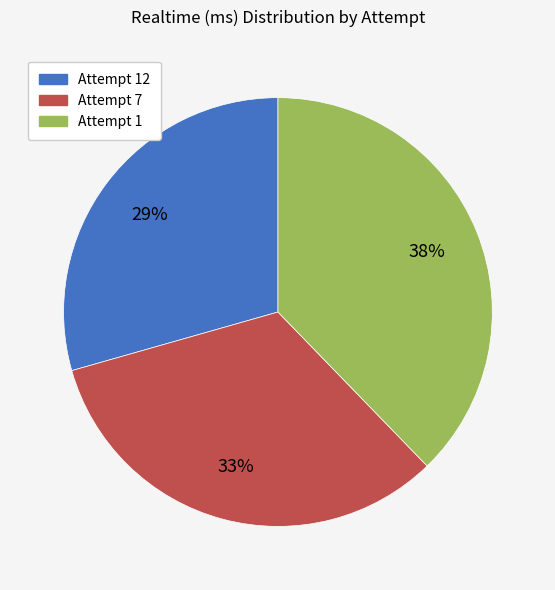

Rank the categories by value from highest to lowest.

Attempt 1, Attempt 7, Attempt 12